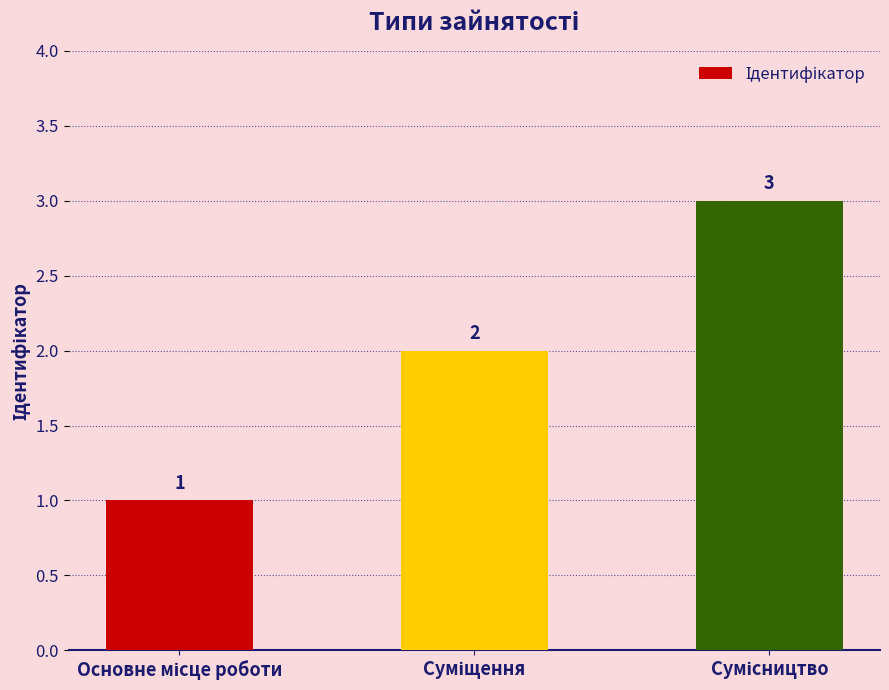

Count the values in the range 1 to 3.

3